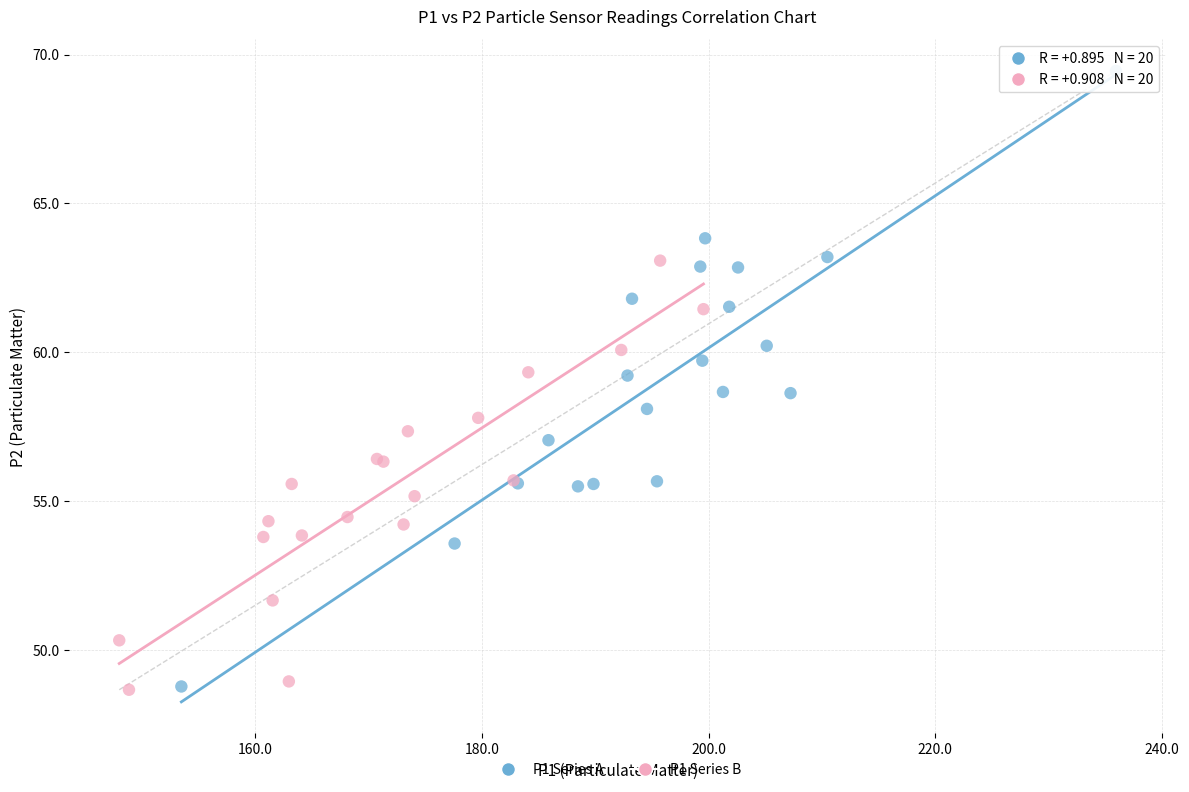

Which series reaches the maximum Y coordinate?

P1 Series A